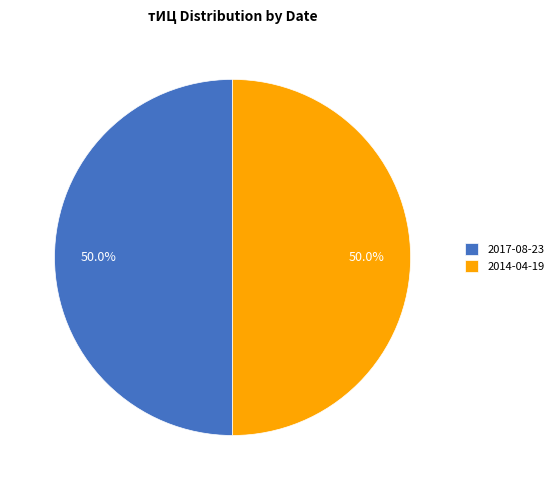

The 2014-04-19 slice represents 59% of the pie. True or false?

False